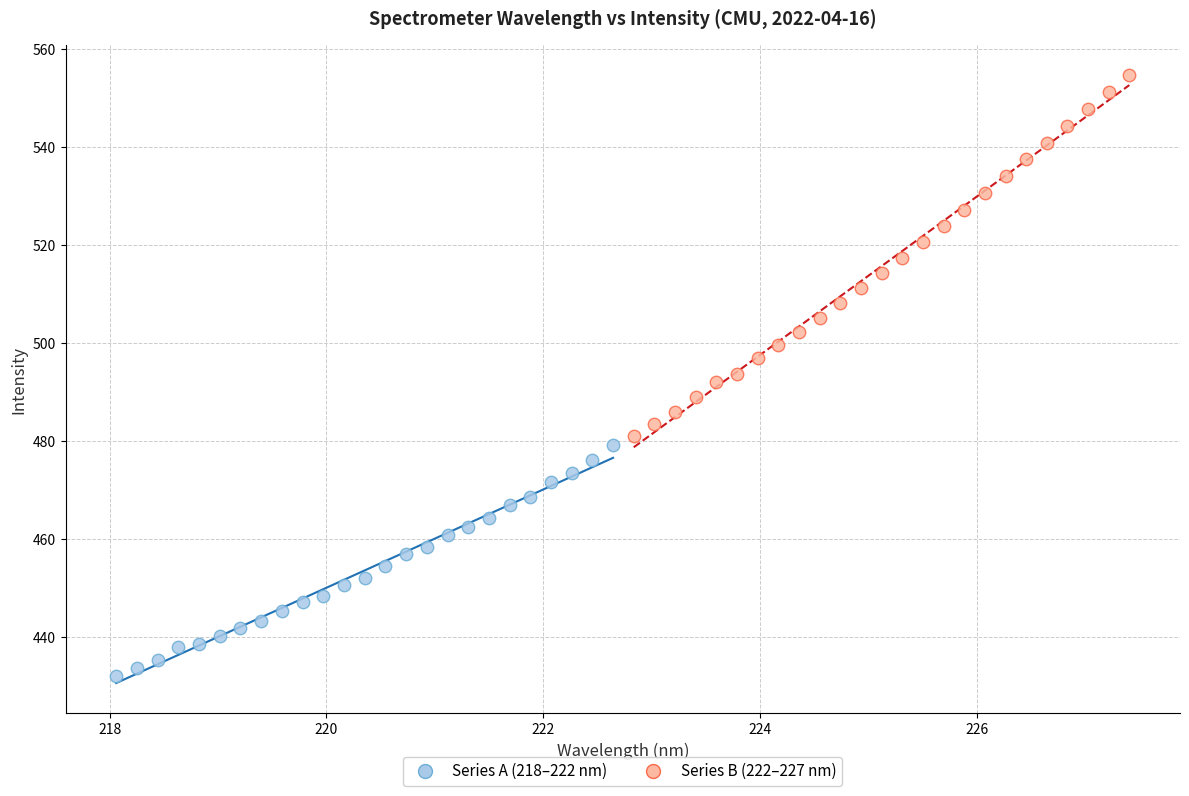

Which series contains the lowest Y value?

Series A (218–222 nm)